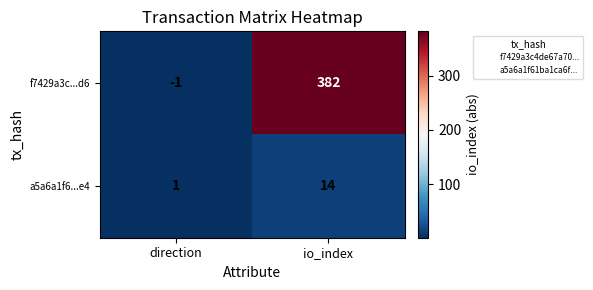

What is the average value of the a5a6a1f6...e4 series?

8